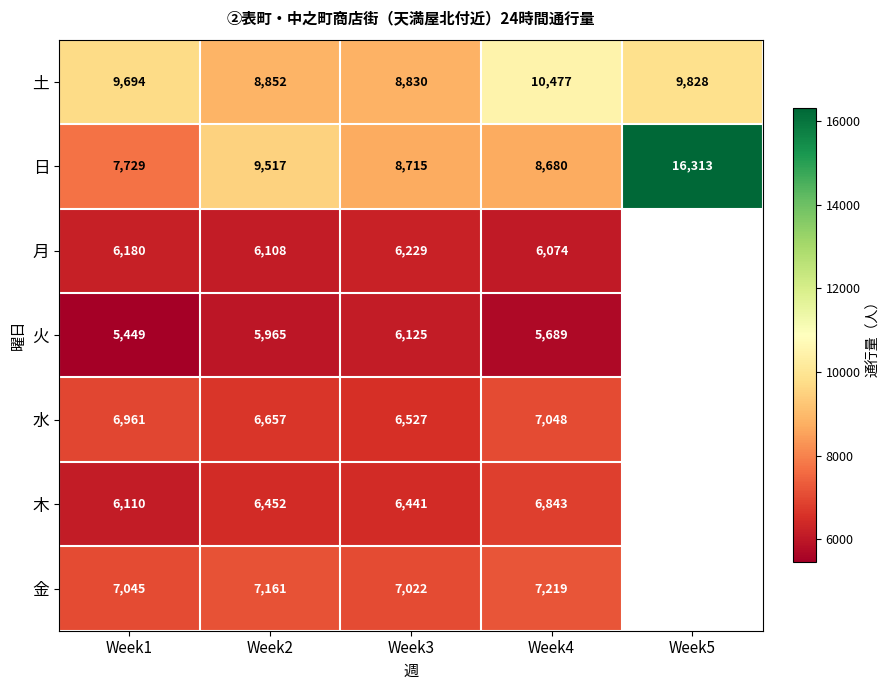

Between Week2 and Week1, which is larger?

Week1